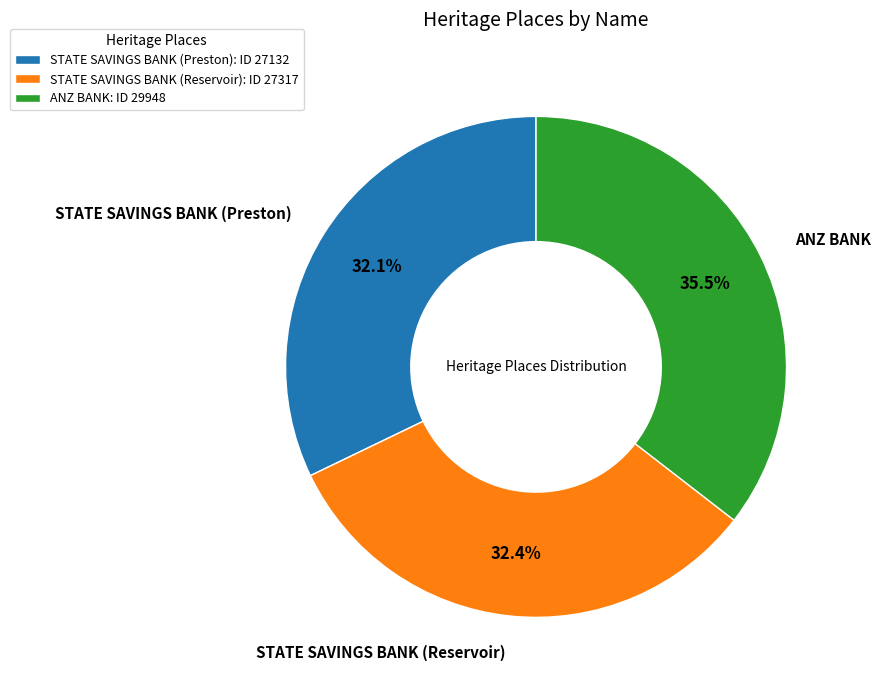

What percentage is NOT represented by ANZ BANK: ID 29948?

64.5%